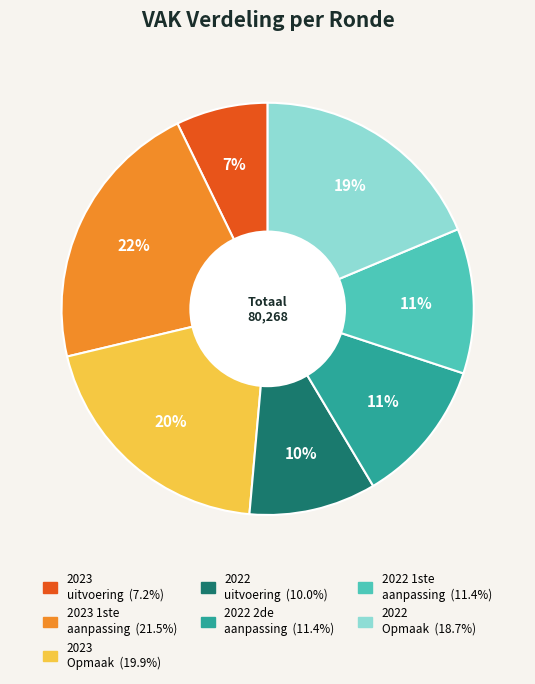

Does any single category account for the majority?

No